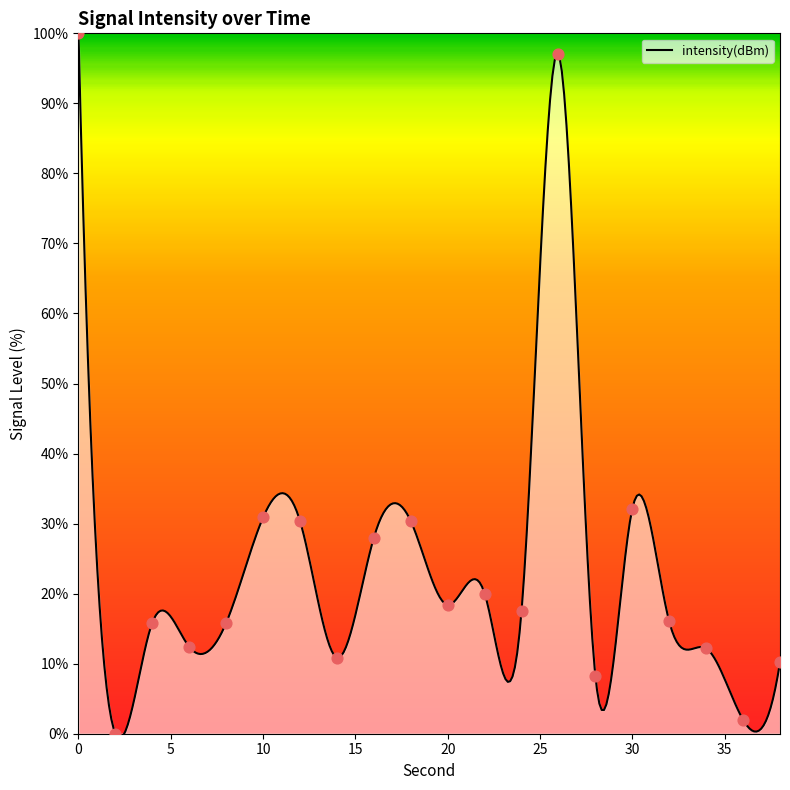

What is the change in value from 8 to 28?

-7.6